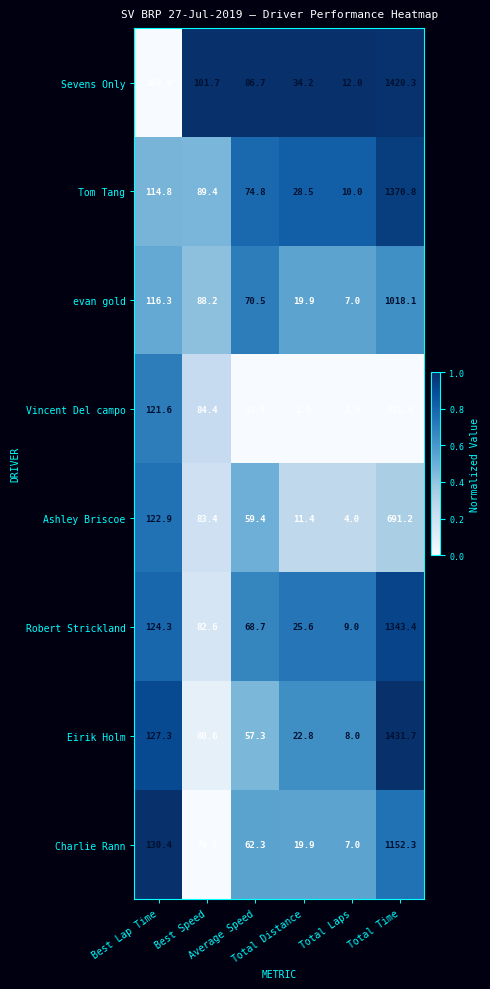

List the series in order of their peak value, lowest first.

Vincent Del campo, Ashley Briscoe, evan gold, Charlie Rann, Robert Strickland, Tom Tang, Sevens Only, Eirik Holm